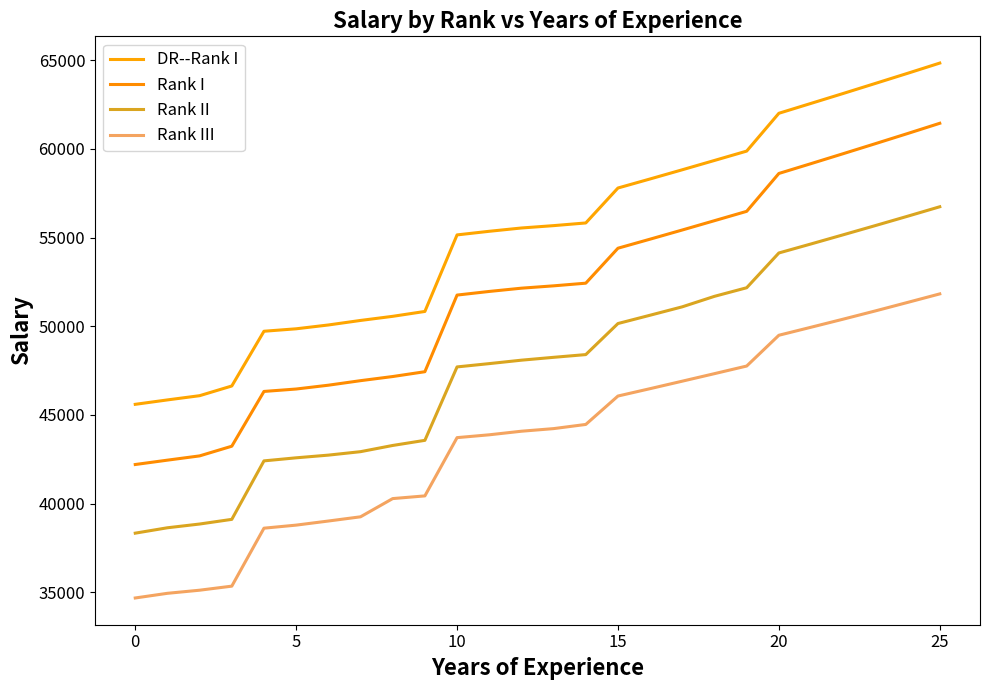

At which category does the chart reach its peak across all series?

25